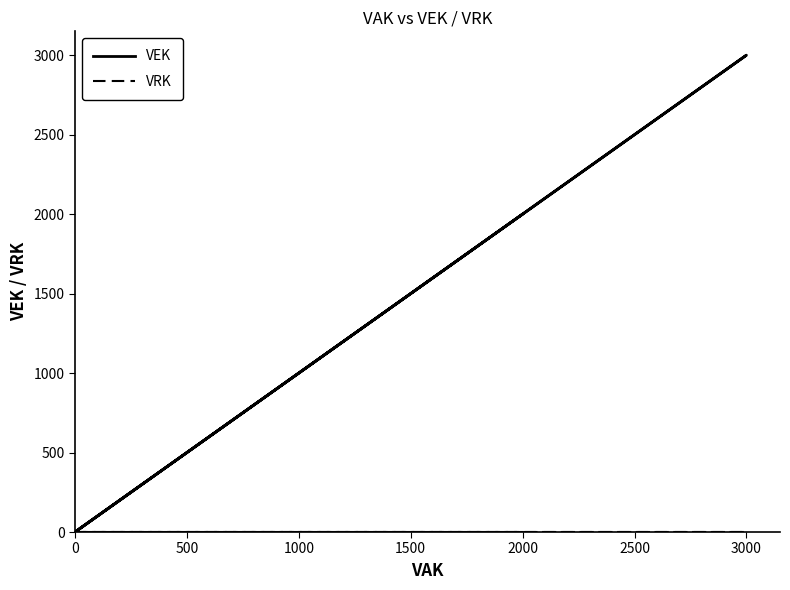

Rank the series at 0 from highest to lowest value.

VEK, VRK